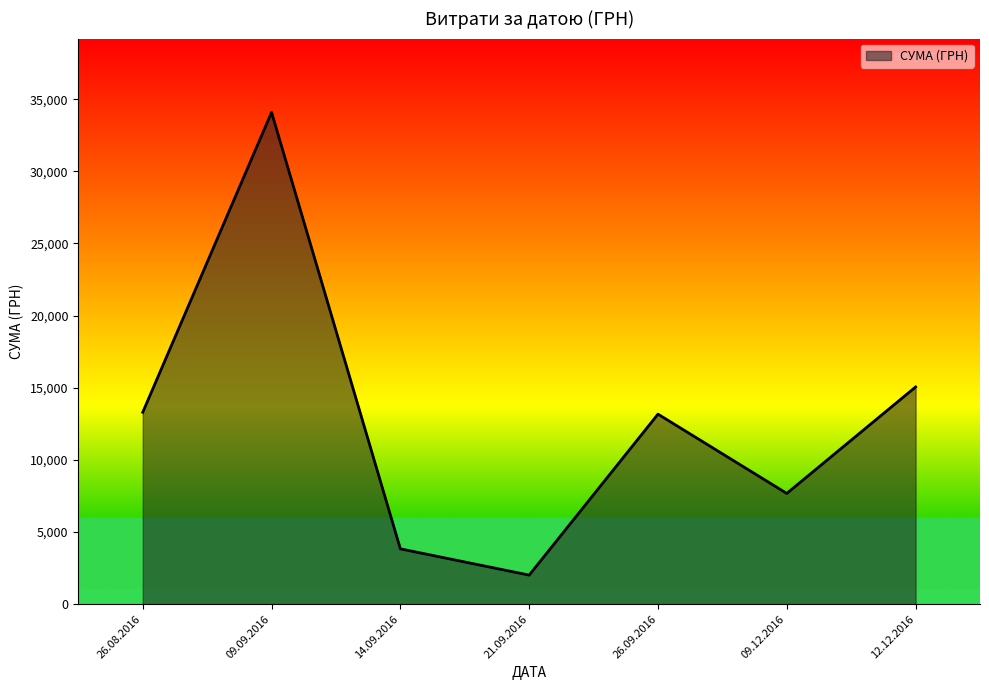

At which label is the value closest to 18049?

12.12.2016